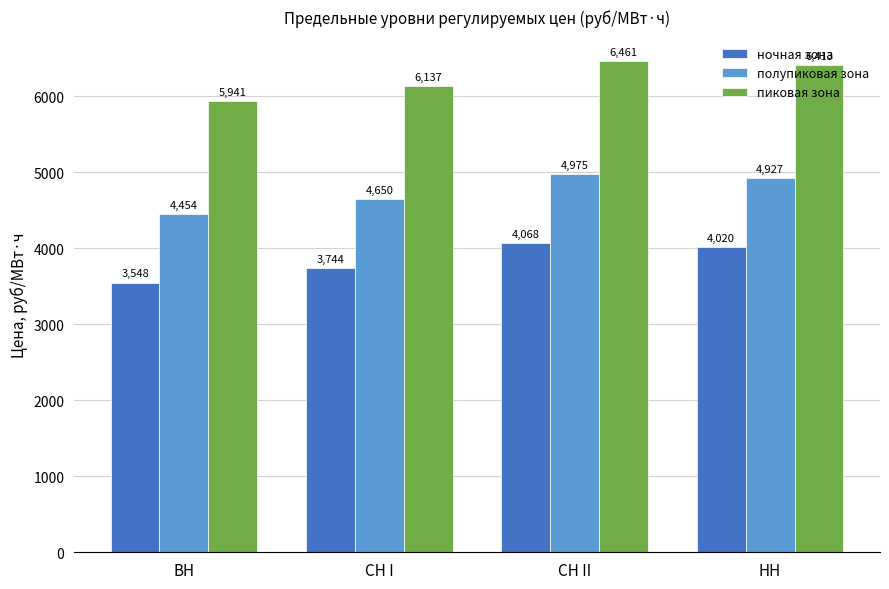

At which category does the chart reach its minimum across all series?

ВН